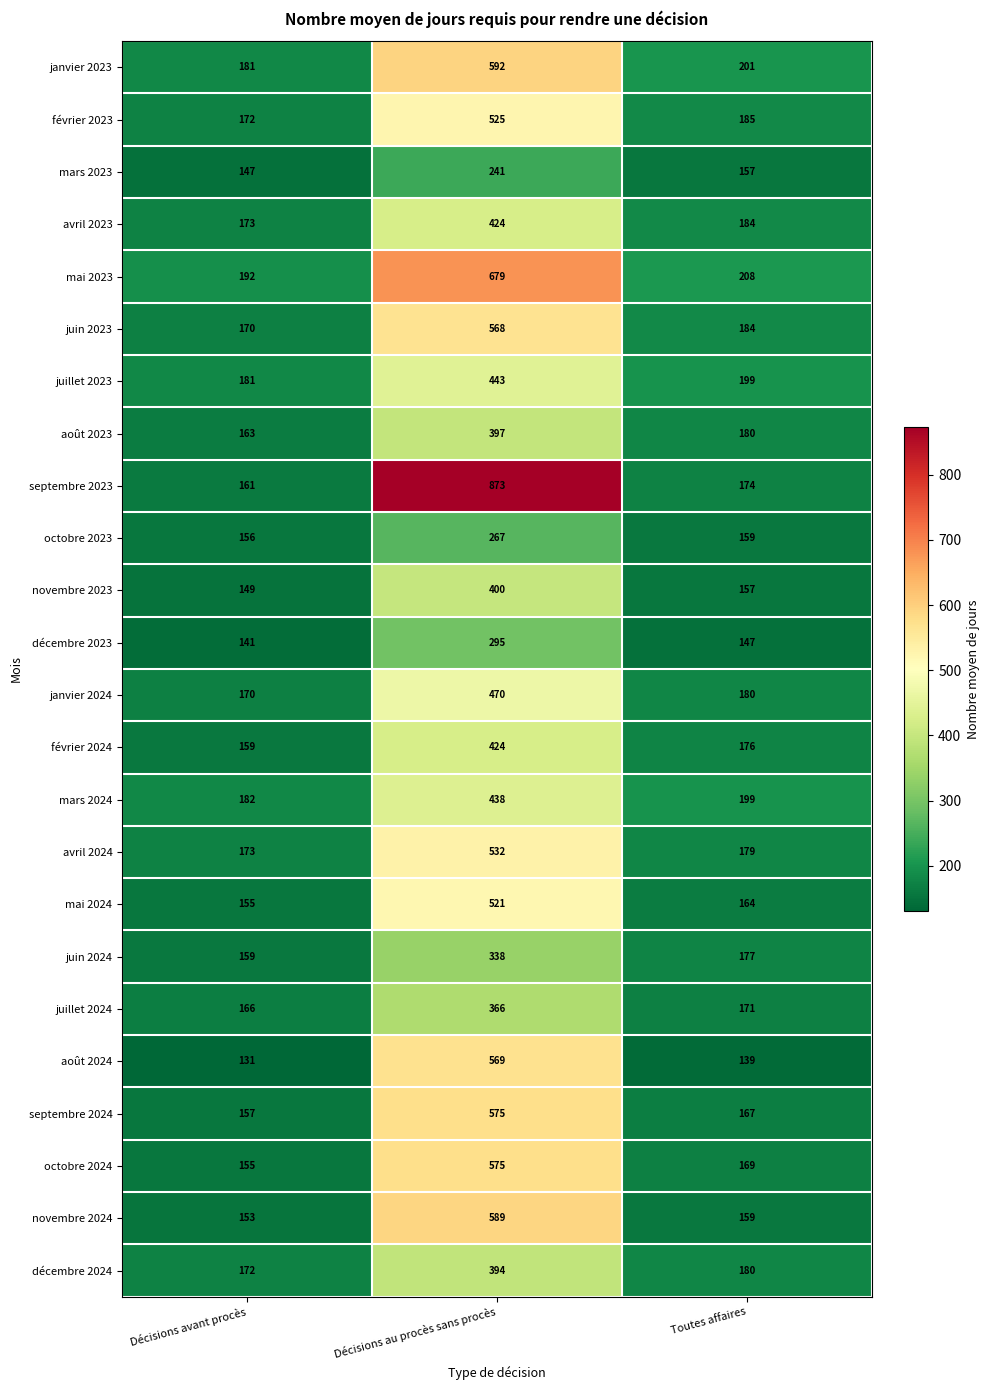

At which category is the sum across all series the highest?

Décisions au procès sans procès